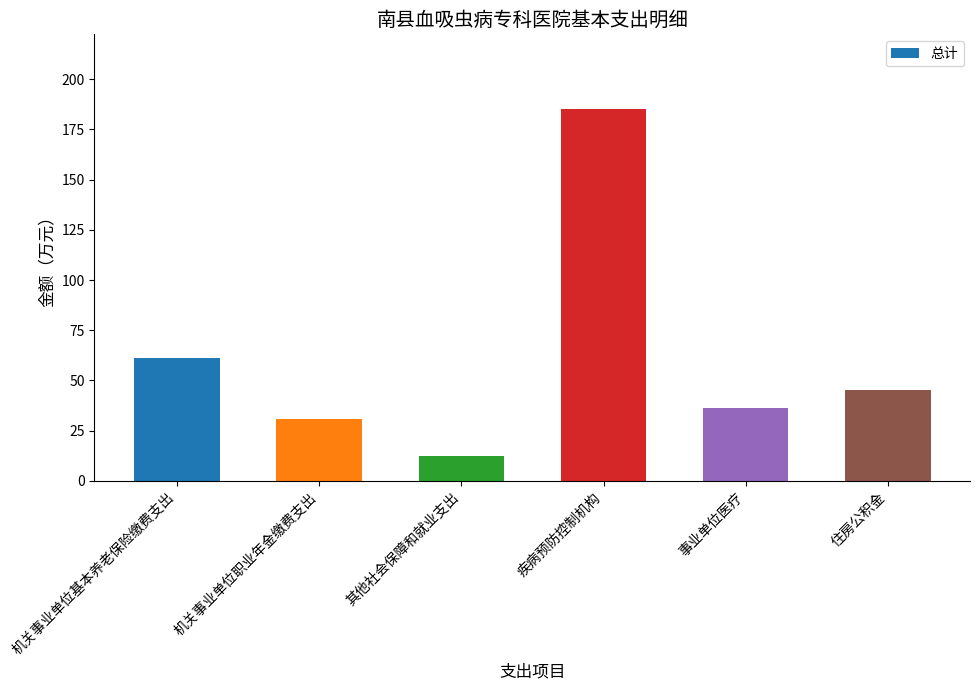

How many data points does each series have?

6